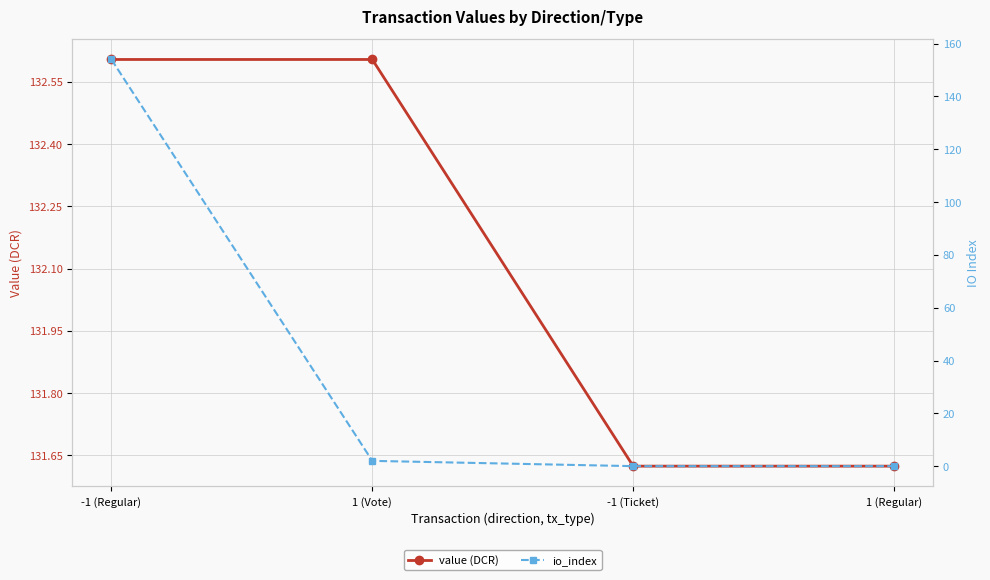

Is this an area chart (filled region under the line)?

No